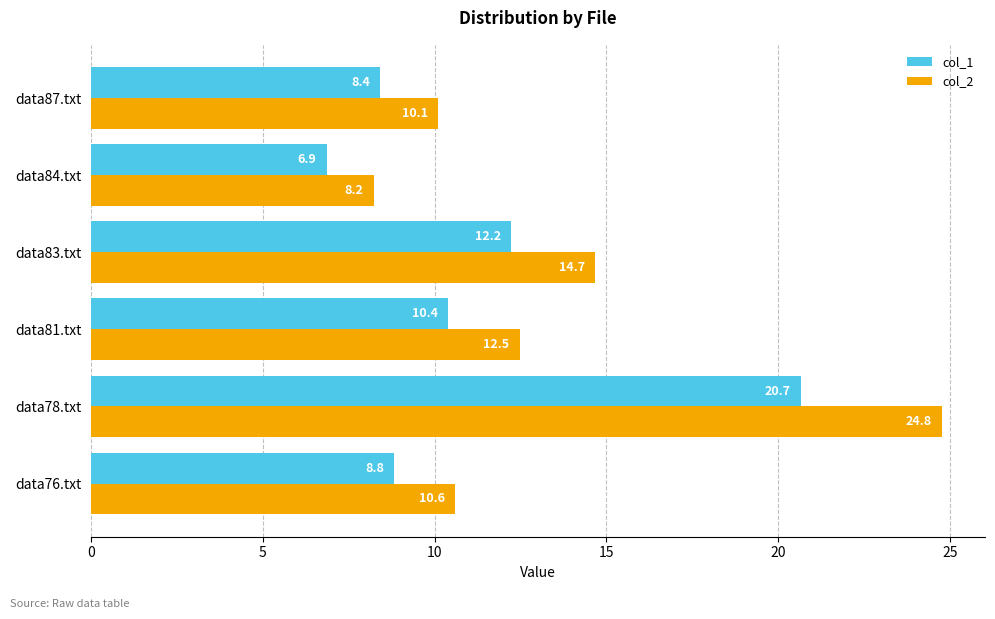

What is the difference between the maximum and minimum values in the col_2 series?

16.6